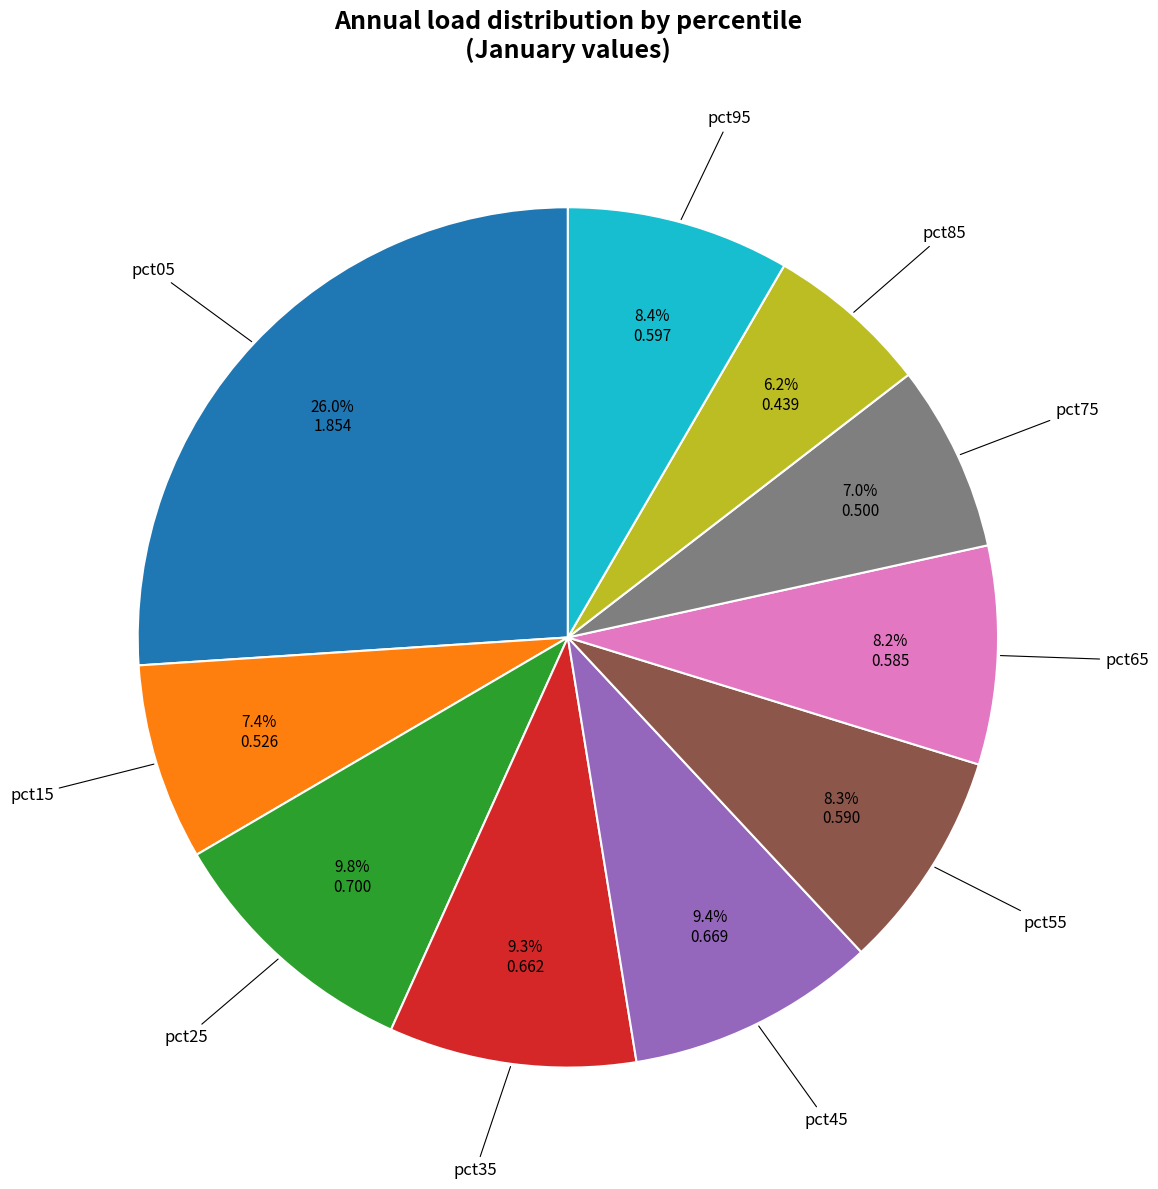

Is there a majority slice in this chart?

No